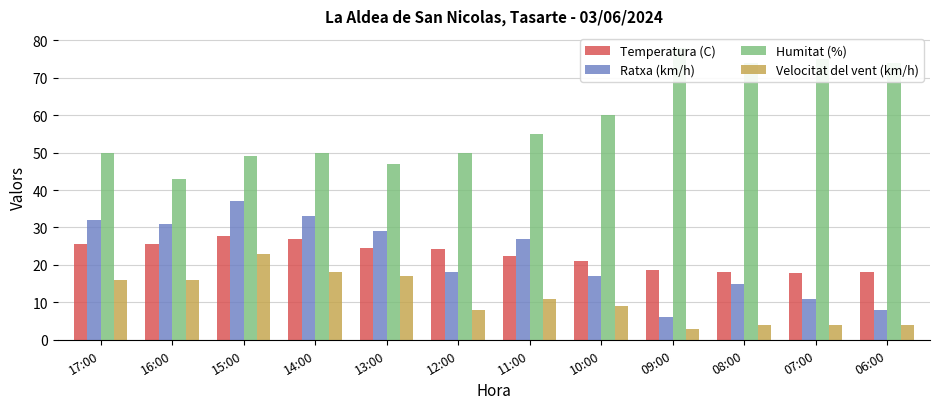

Is it true that Humitat (%) equals 50.0 at 17:00?

True